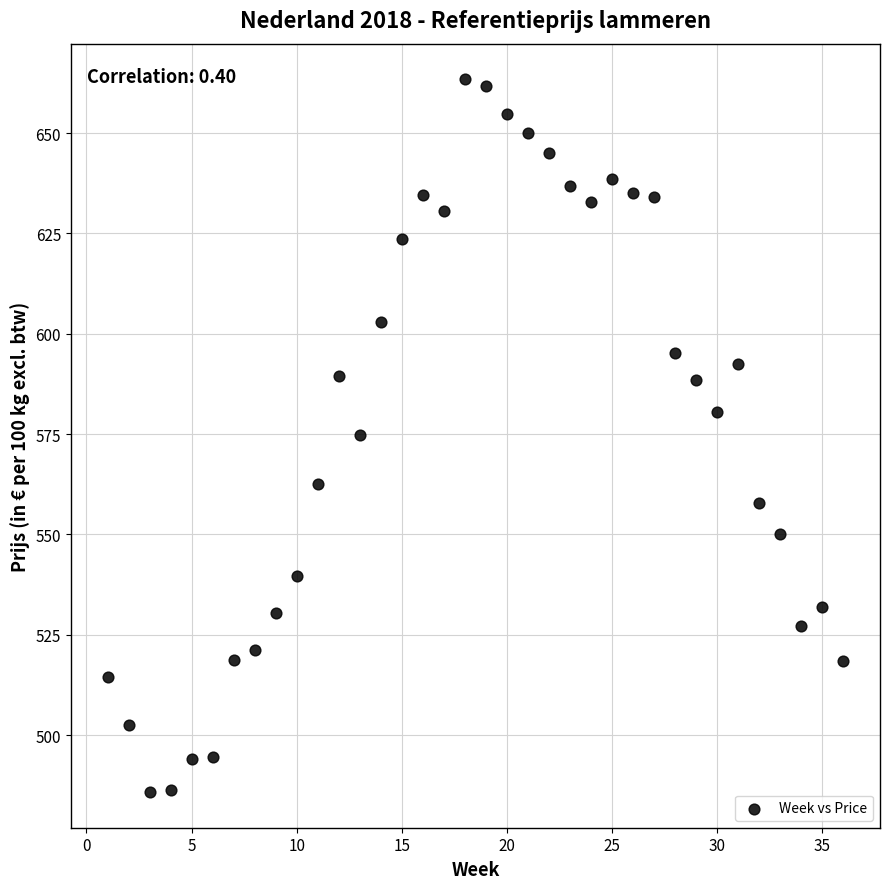

What is the range of X values (max minus min)?

35.0